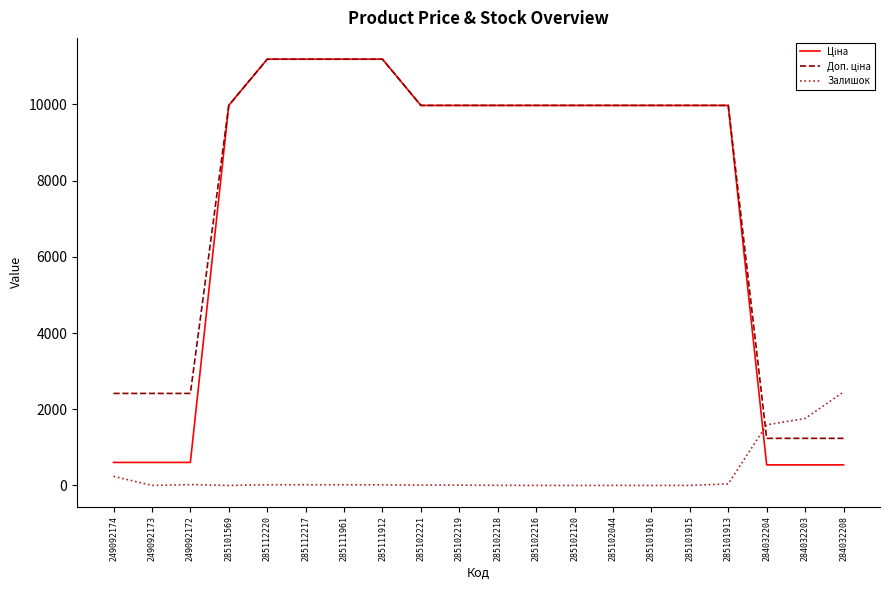

What is the difference between the highest and lowest values at 285101916?

9975.0